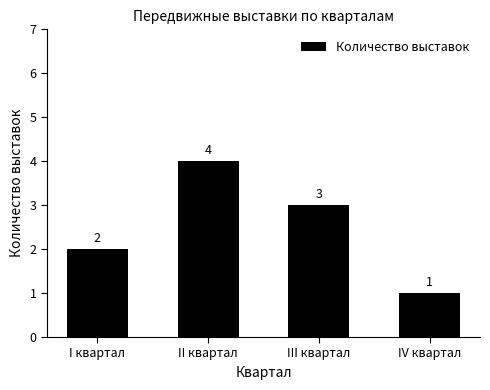

Is it true that the value at III квартал is 5?

False